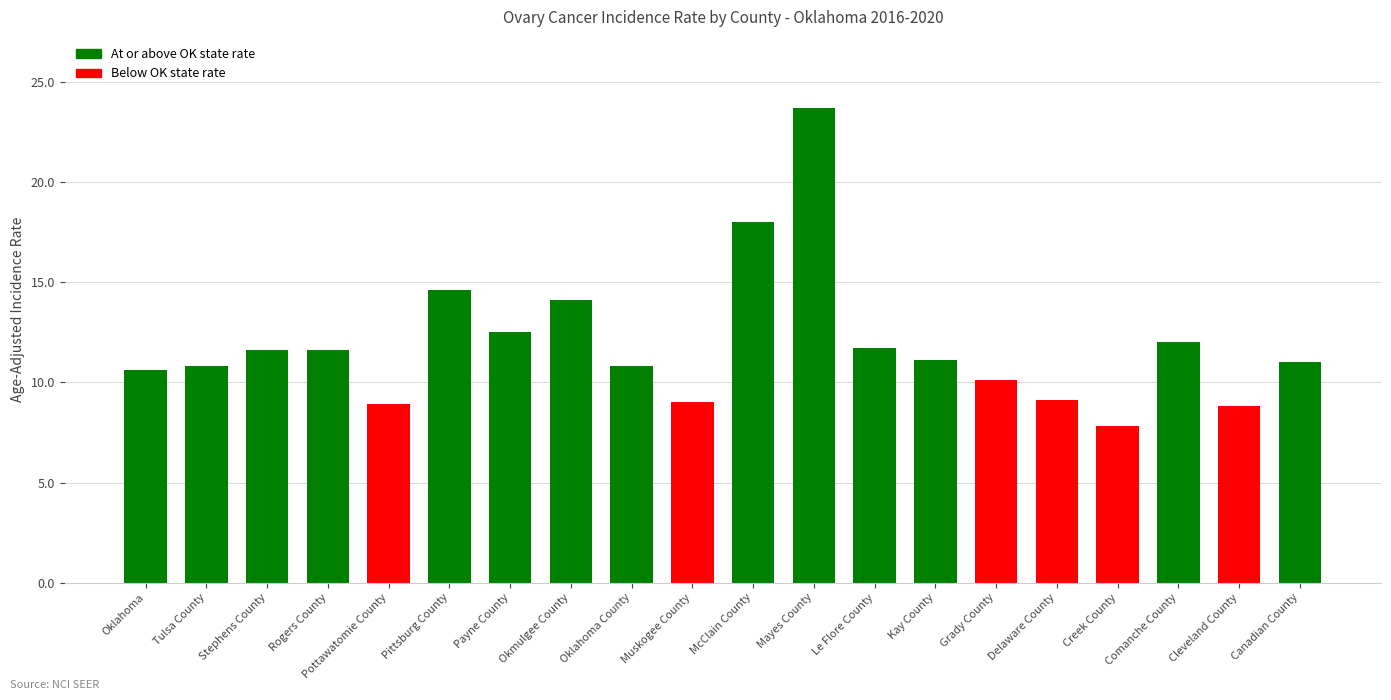

At which label is the value closest to 15?

Pittsburg County